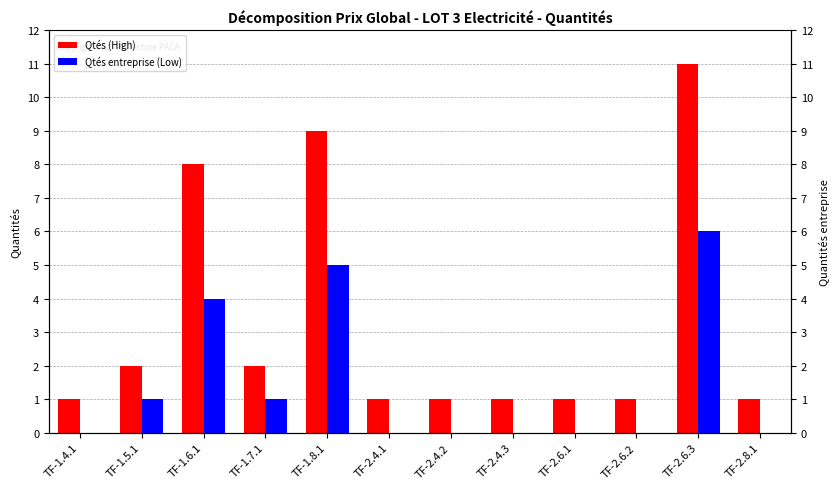

What is the difference between the maximum and minimum values in the Qtés (High) series?

10